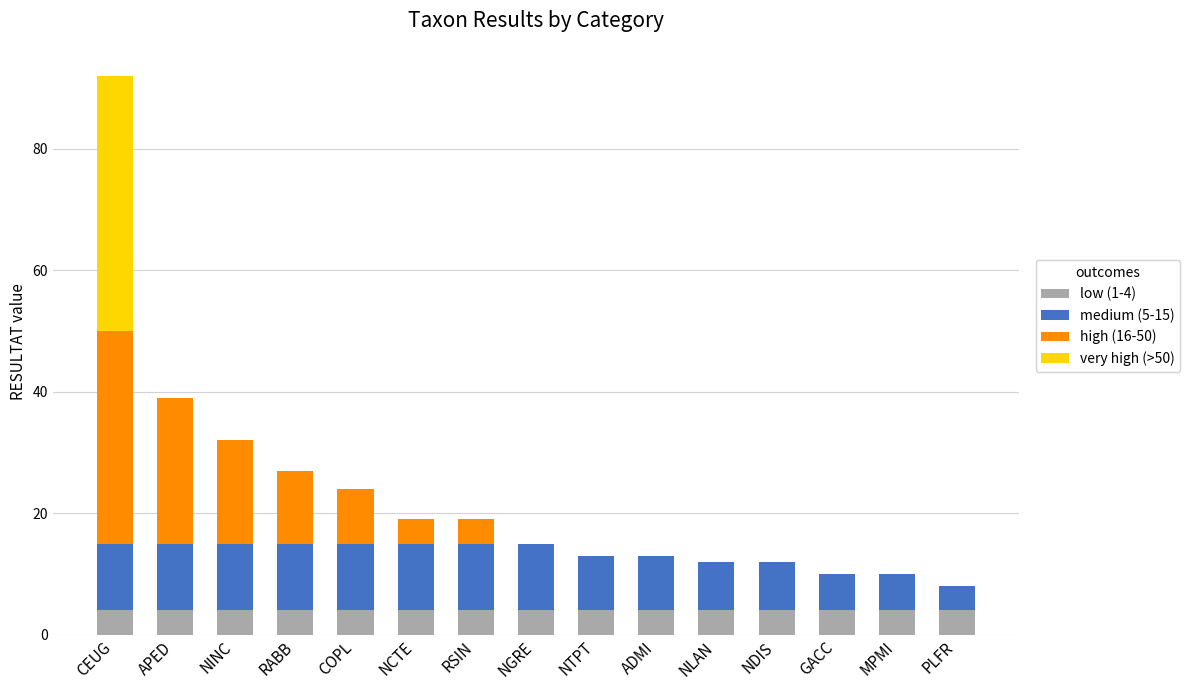

What is the highest value of the low (1-4) series?

4